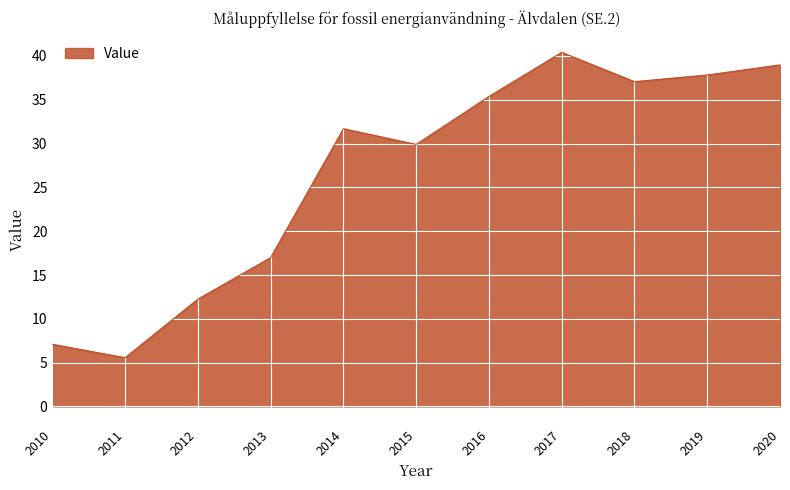

Rank the categories by value from highest to lowest.

2017, 2020, 2019, 2018, 2016, 2014, 2015, 2013, 2012, 2010, 2011